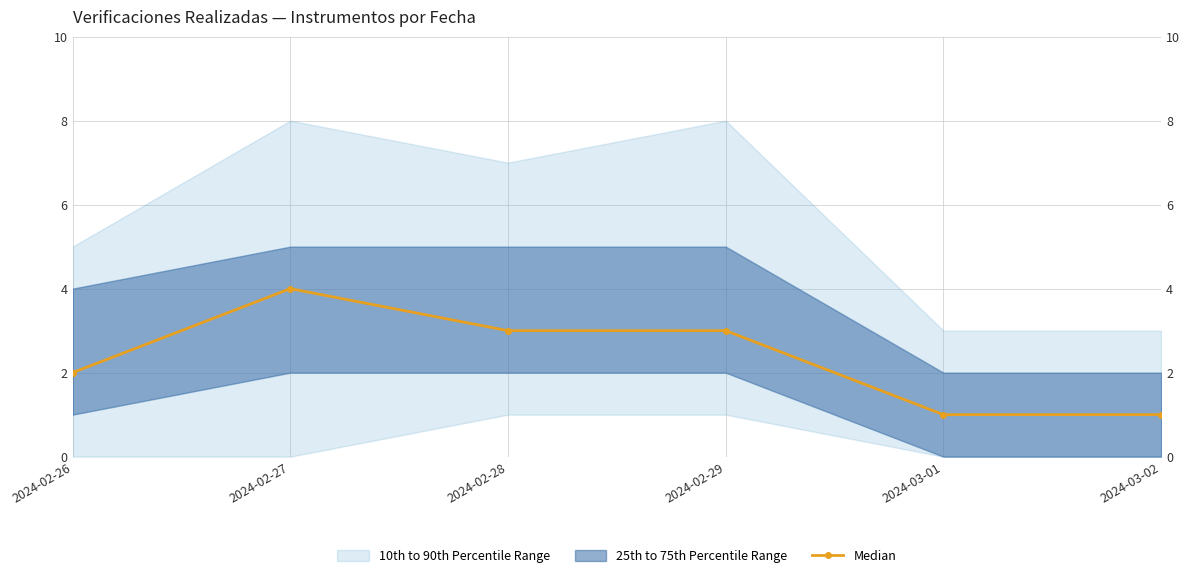

What is the label of the 1st point from the left?

2024-02-26